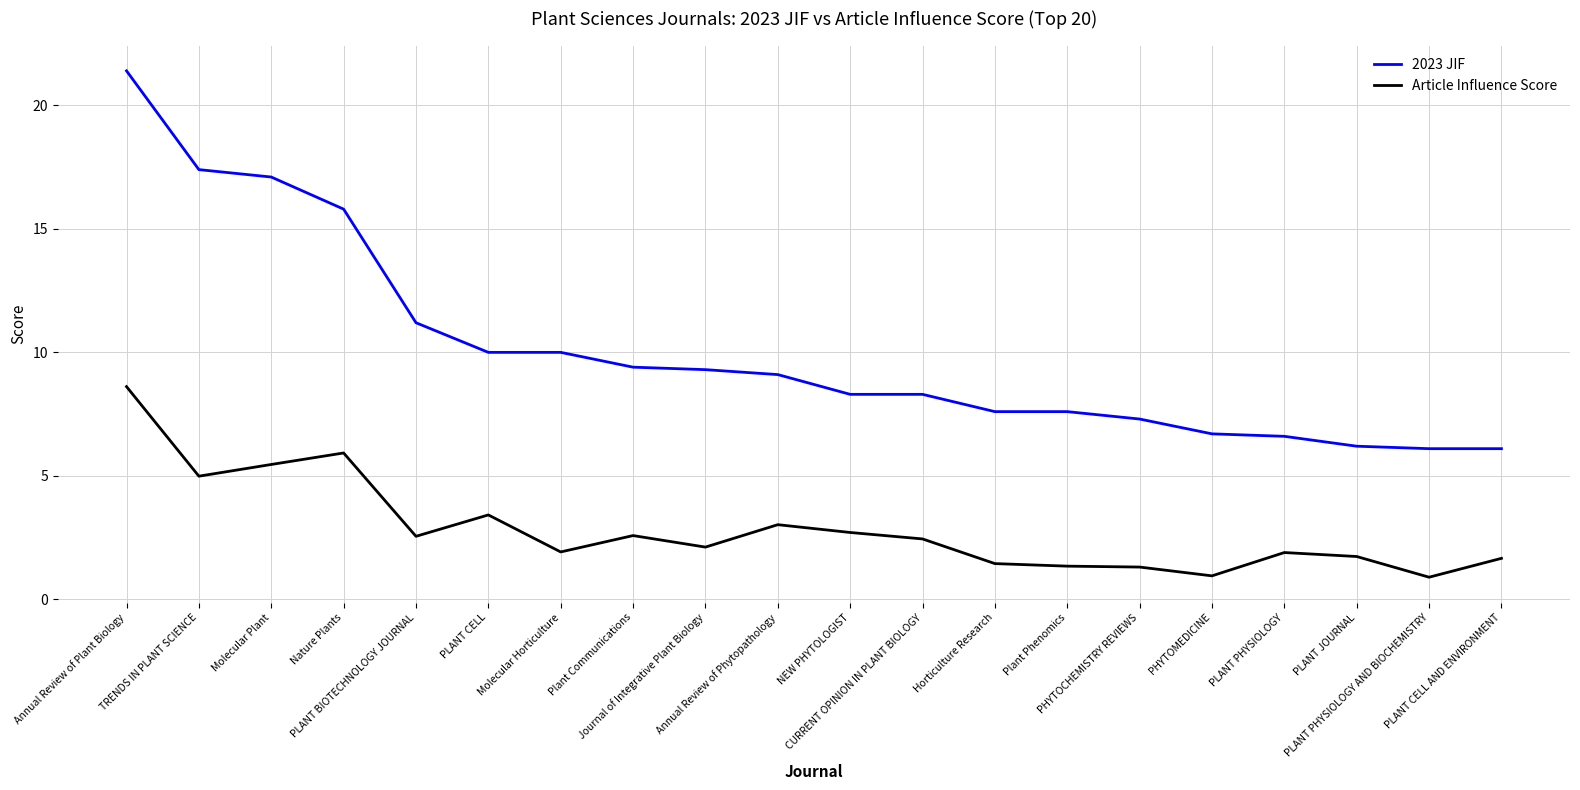

Is the value of Article Influence Score at Plant Communications greater than the value of 2023 JIF at Annual Review of Phytopathology?

No